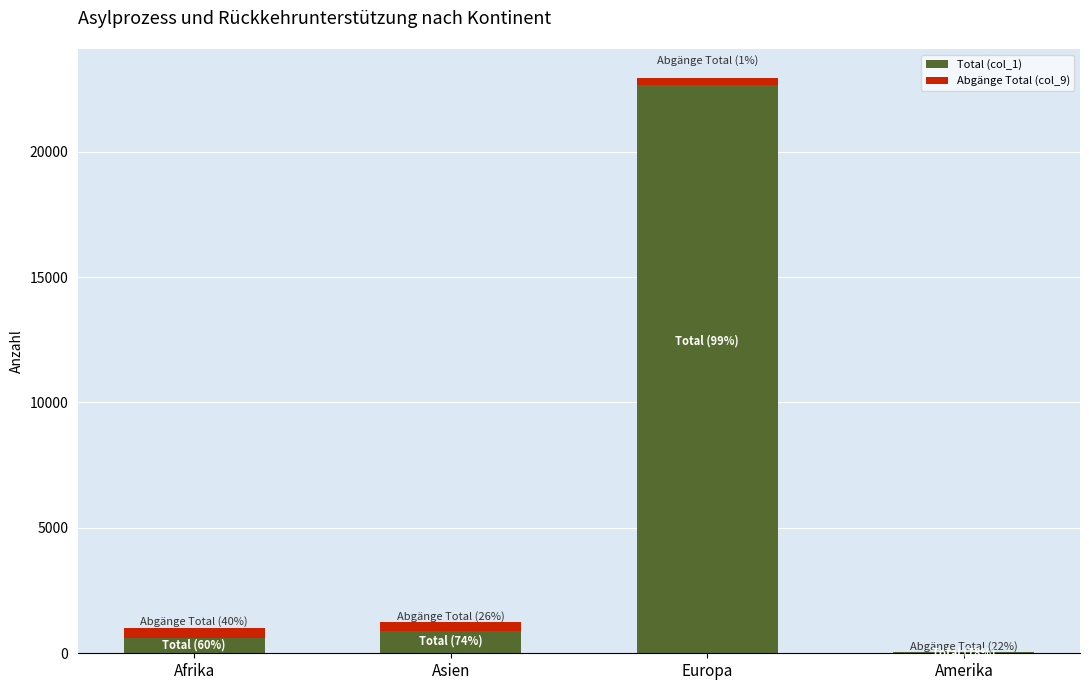

At which category is the sum across all series the highest?

Europa